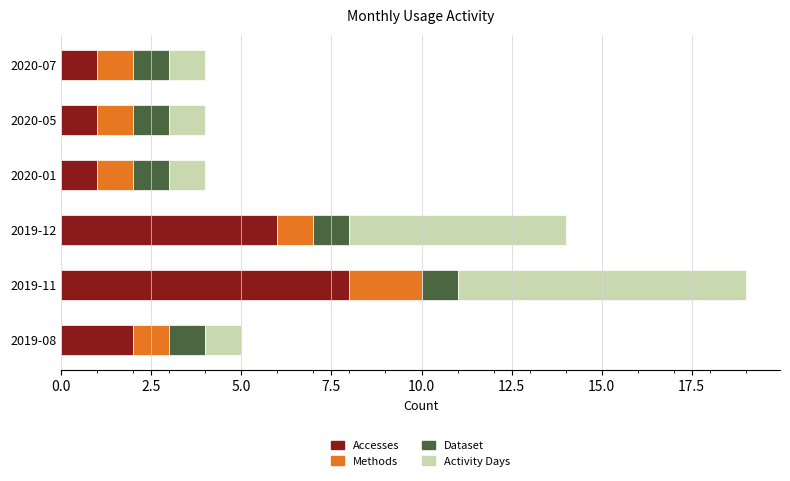

Which category has the highest value in the Accesses series?

2019-11